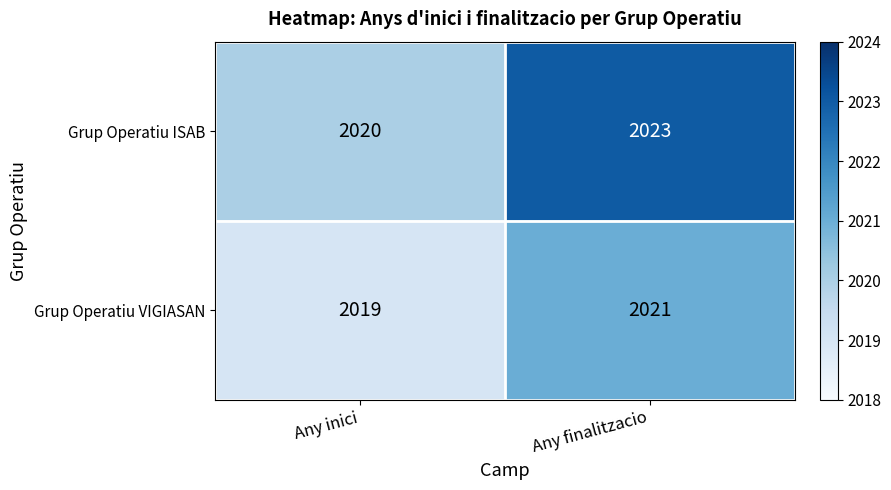

Which series has the largest total across all categories?

Grup Operatiu ISAB